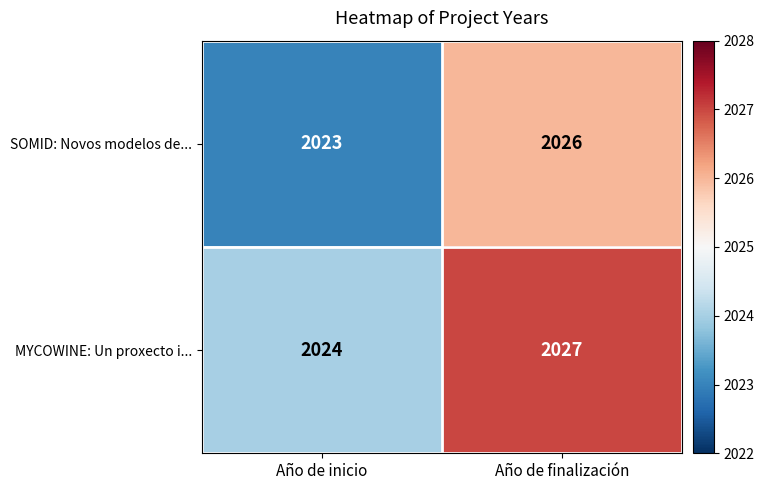

Count the number of categories in the chart.

2